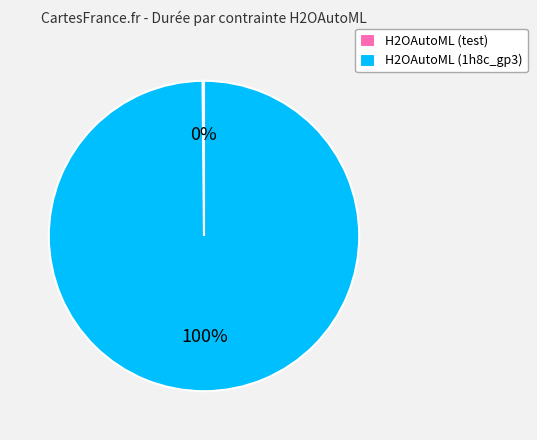

What is the largest slice in the pie chart?

H2OAutoML (1h8c_gp3)